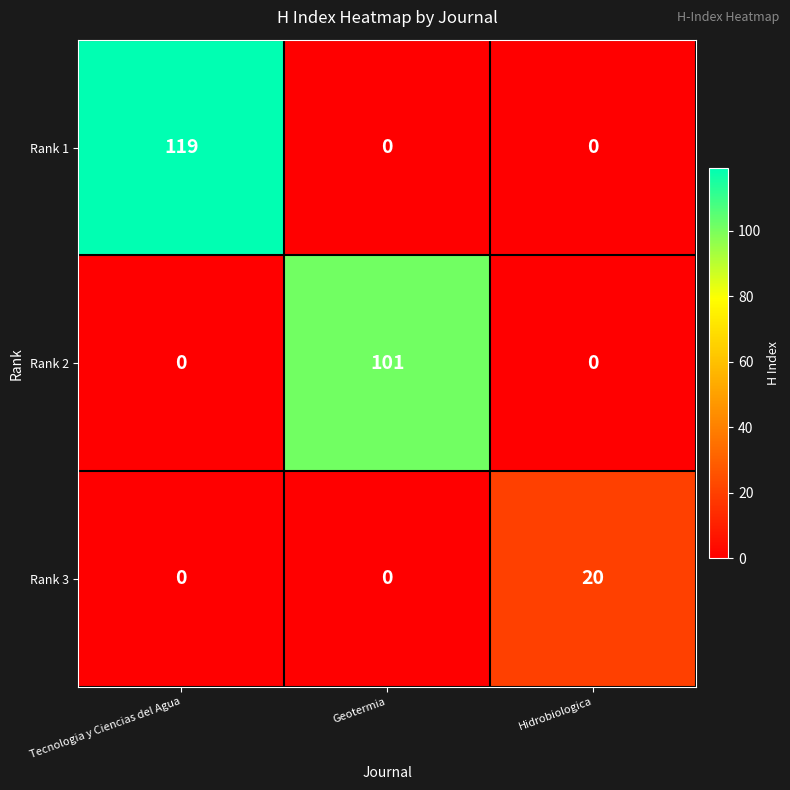

List the series in order of their peak value, highest first.

Rank 1, Rank 2, Rank 3